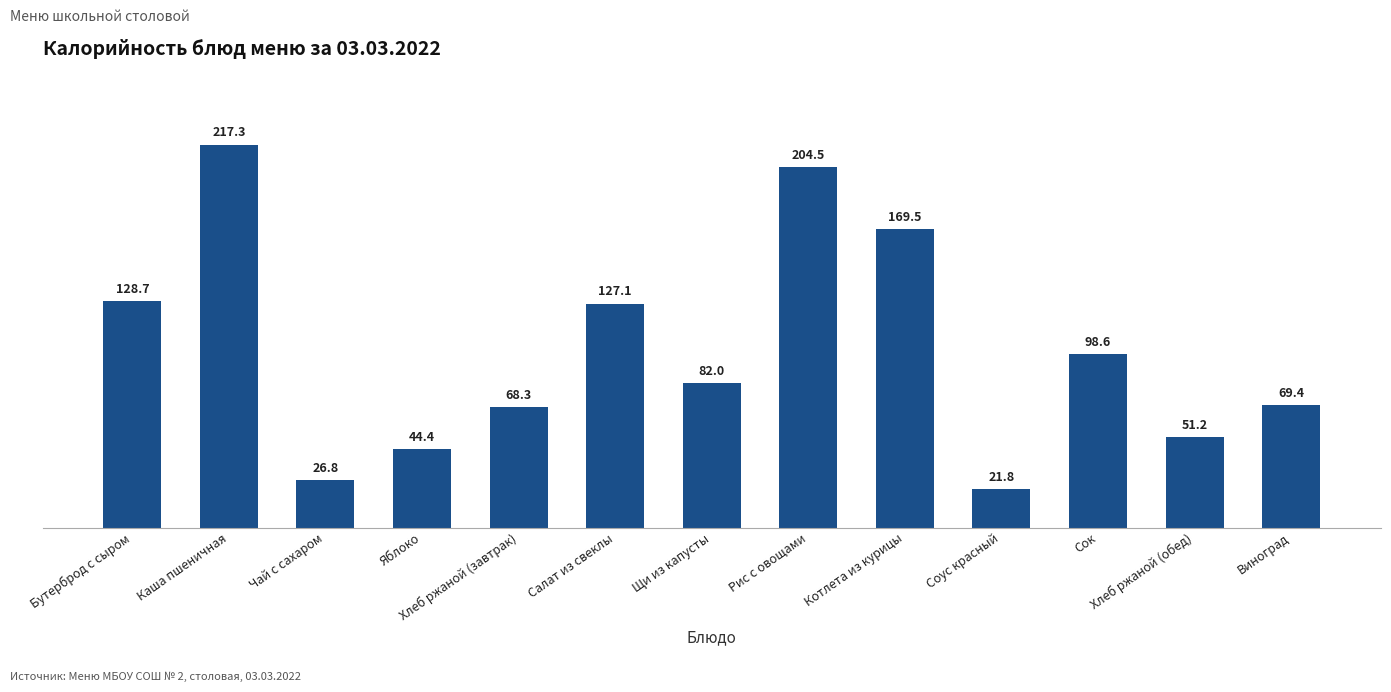

How many series are shown in this chart?

1